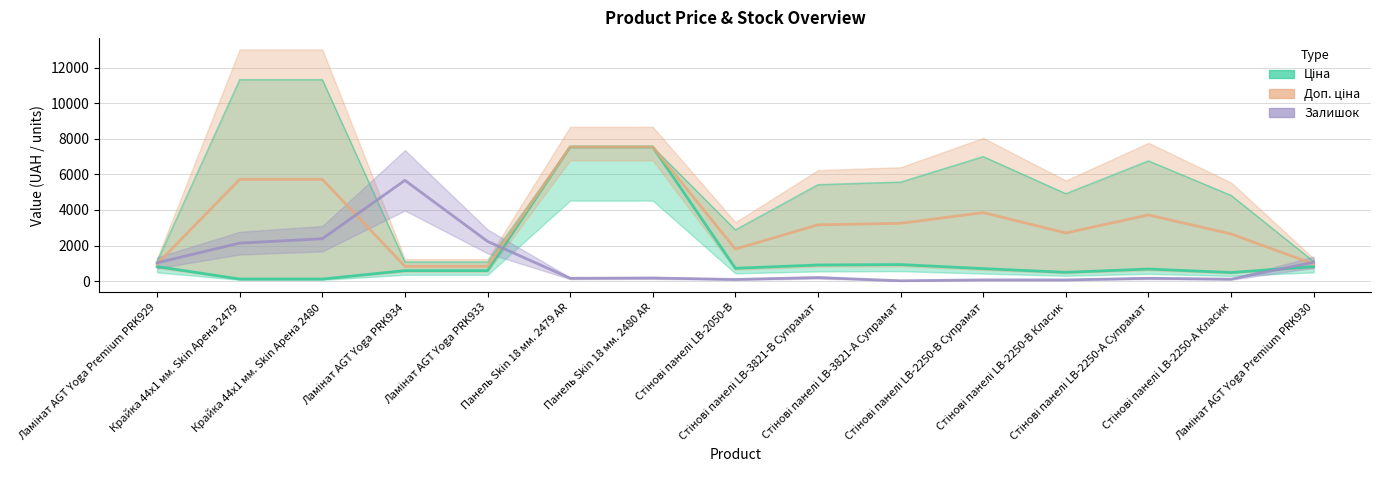

What position from the left is Стінові панелі LB-3821-А Супрамат?

10